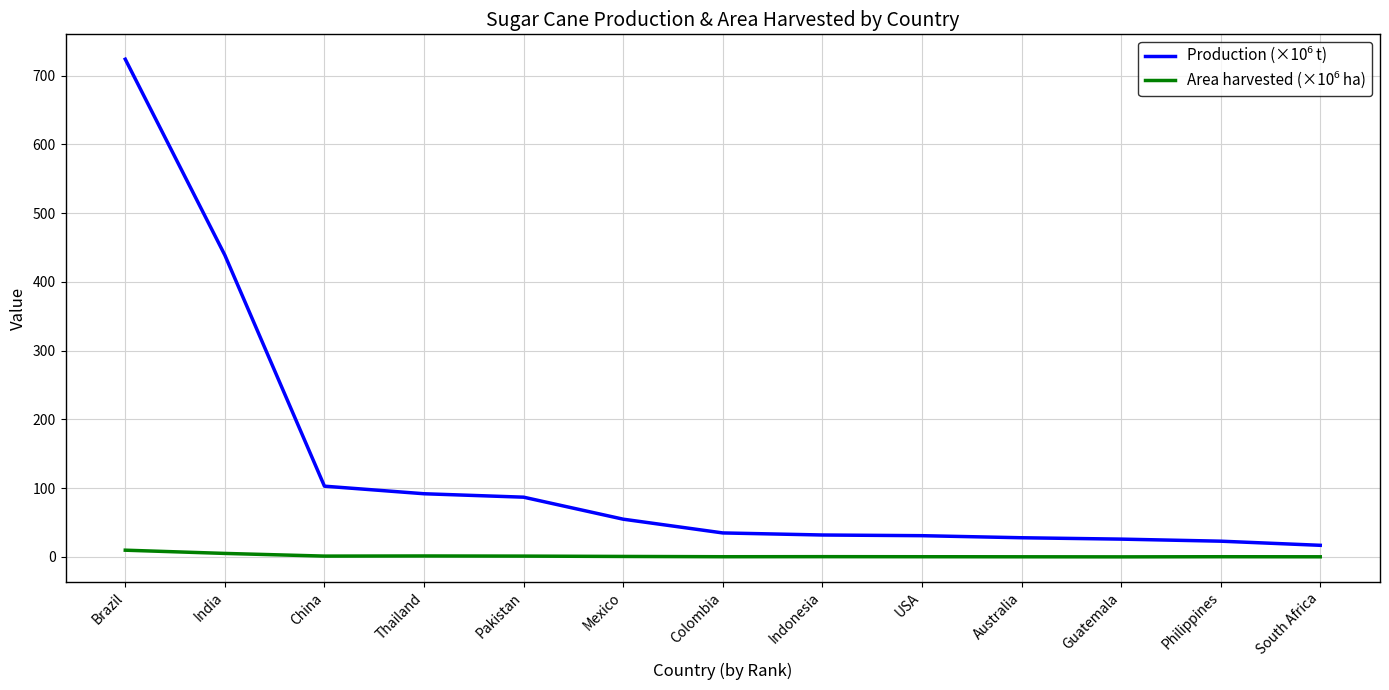

What is the maximum value shown in the chart?

724.0